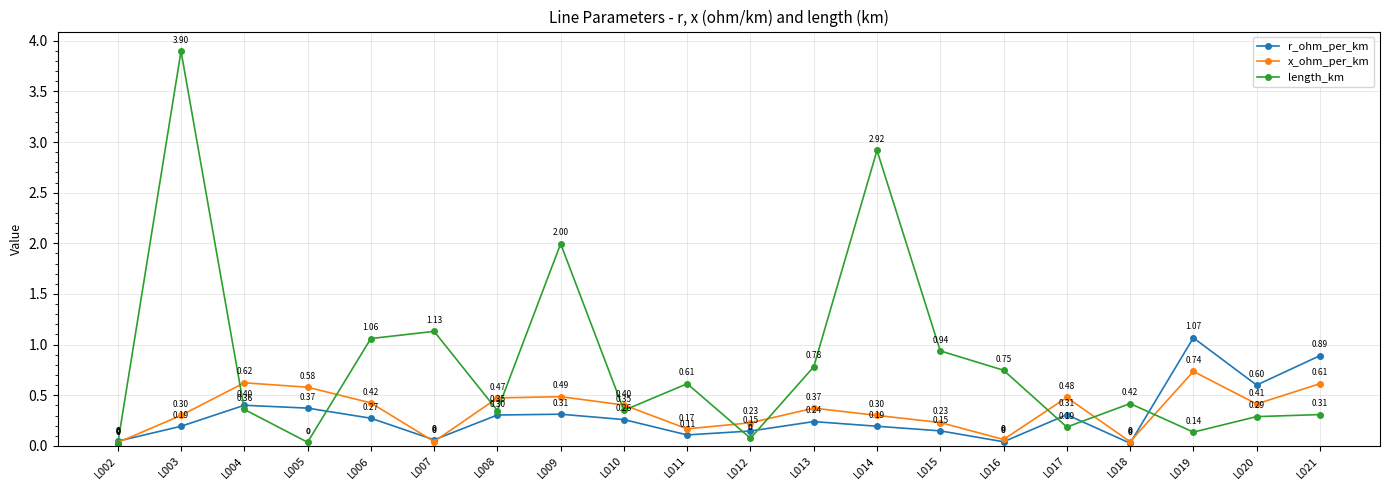

What are all the series names shown in the legend?

r_ohm_per_km, x_ohm_per_km, length_km